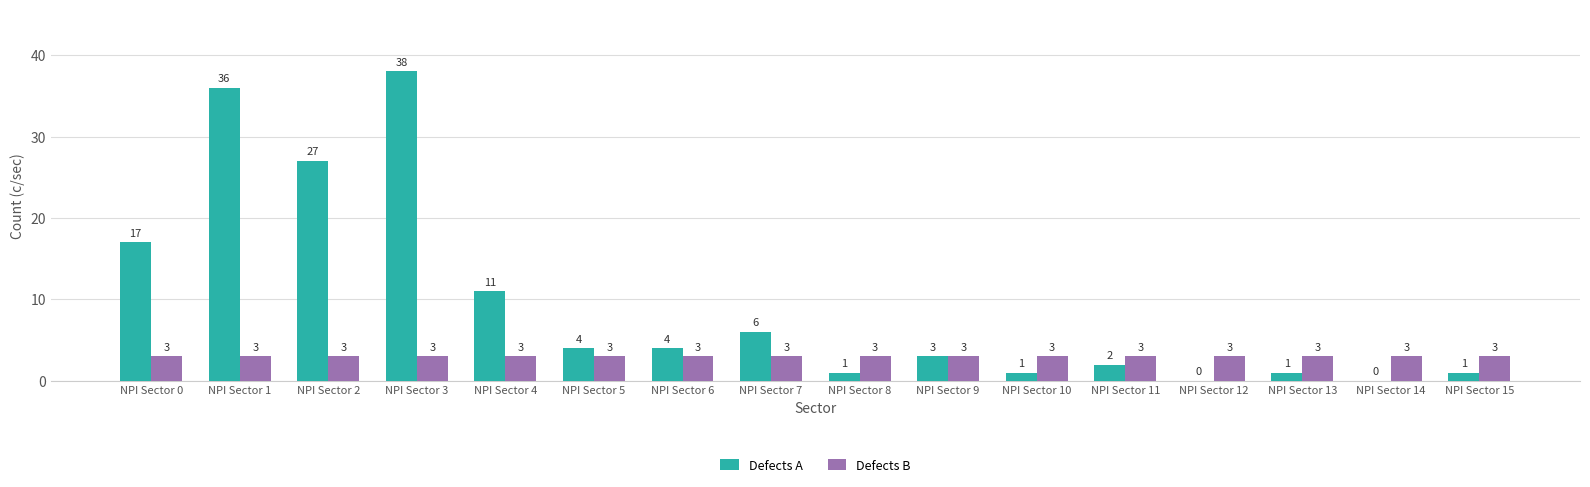

At which label does Defects A first exceed 4?

NPI Sector 0